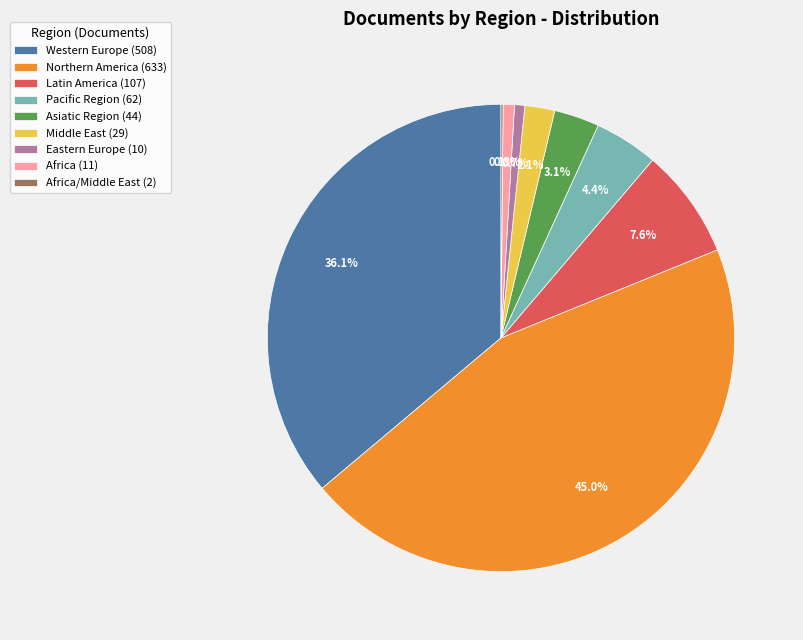

Which category has the biggest portion of the pie?

Northern America (633)